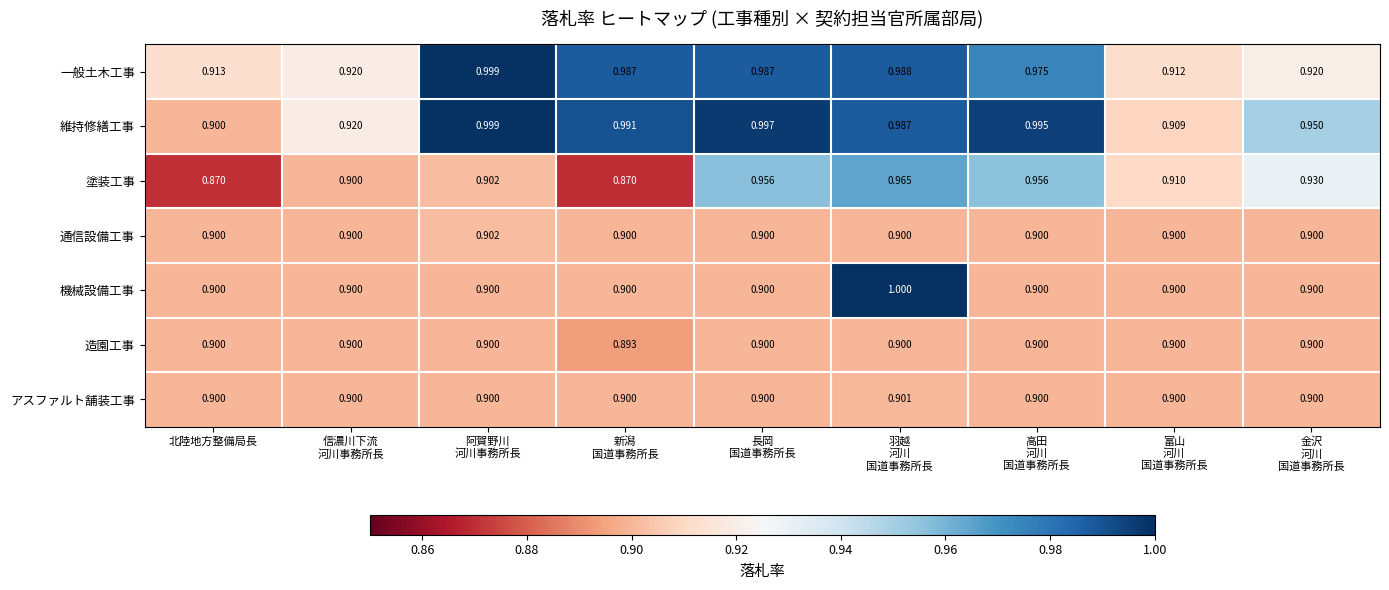

Which series has the widest spread of values?

機械設備工事